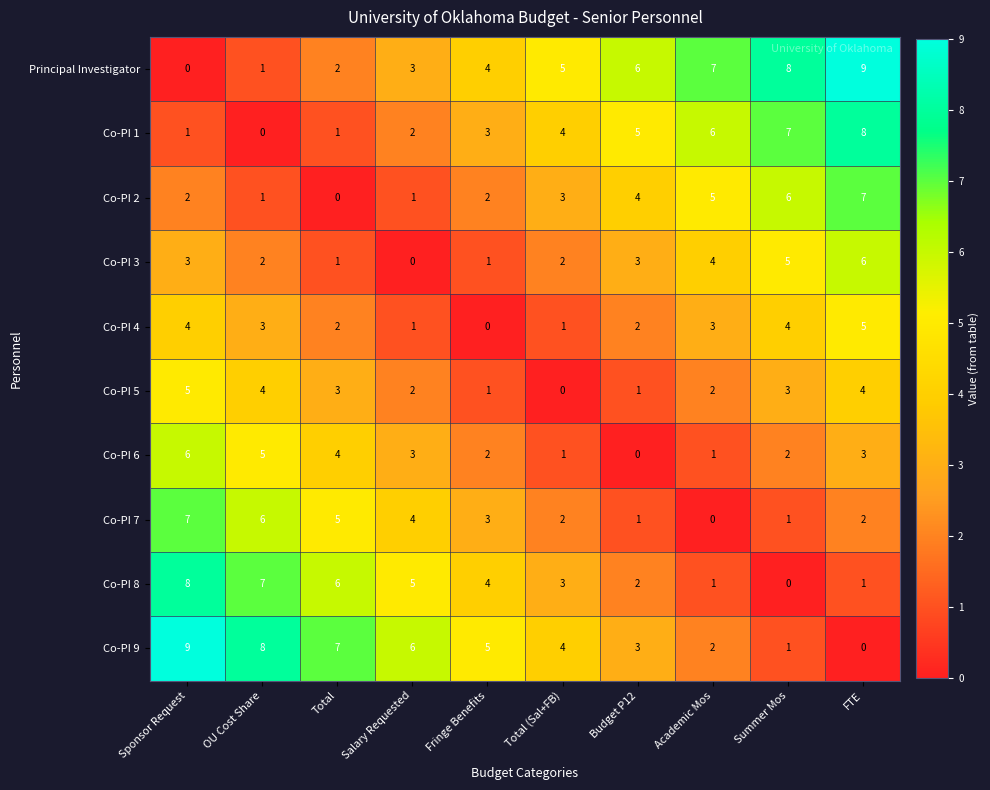

Count the Co-PI 4 values in the range 1 to 4.

8